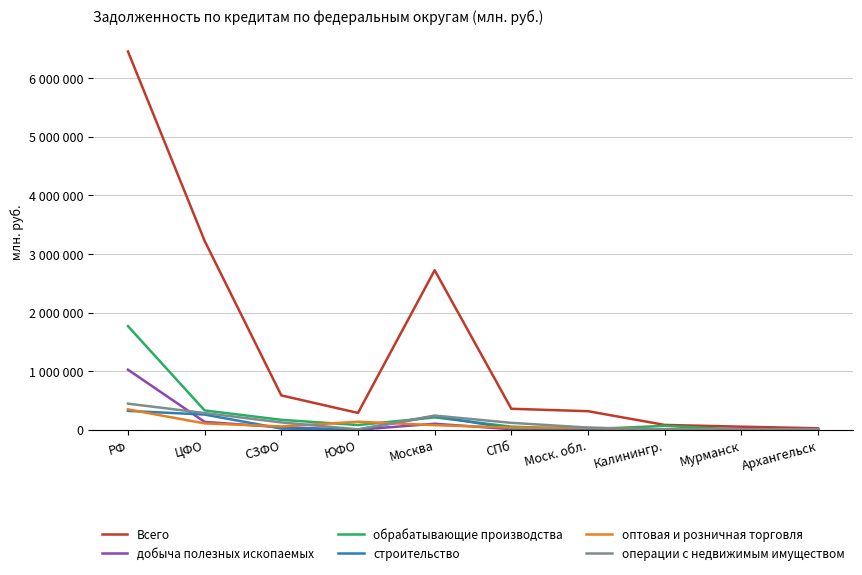

Reading left to right, transcribe all the data shown in this chart.

Всего: РФ=6454303	ЦФО=3221781	СЗФО=585240	ЮФО=286322	Москва=2721646	СПб=357131	Моск. обл.=315832	Калинингр.=81722	Мурманск=51752	Архангельск=24298
добыча полезных ископаемых: РФ=1023767	ЦФО=133187	СЗФО=41137	ЮФО=0	Москва=101658	СПб=9366	Моск. обл.=0	Калинингр.=914	Мурманск=16091	Архангельск=13197
обрабатывающие производства: РФ=1767598	ЦФО=328791	СЗФО=168605	ЮФО=79624	Москва=210438	СПб=51913	Моск. обл.=9747	Калинингр.=65395	Мурманск=0	Архангельск=3238
строительство: РФ=321328	ЦФО=258382	СЗФО=19638	ЮФО=1121	Москва=233336	СПб=18921	Моск. обл.=16883	Калинингр.=717	Мурманск=0	Архангельск=0
оптовая и розничная торговля: РФ=346781	ЦФО=107593	СЗФО=56081	ЮФО=135867	Москва=77291	СПб=36356	Моск. обл.=30093	Калинингр.=5311	Мурманск=5030	Архангельск=5506
операции с недвижимым имуществом: РФ=444575	ЦФО=284021	СЗФО=124345	ЮФО=6400	Москва=241241	СПб=117016	Моск. обл.=36211	Калинингр.=3817	Мурманск=65	Архангельск=604